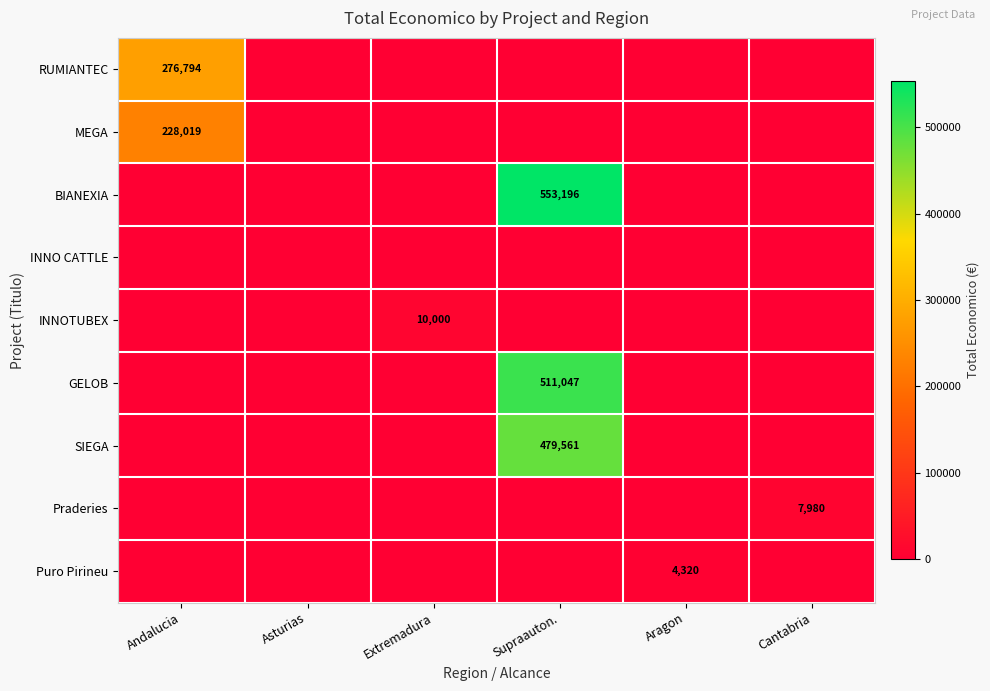

The value of GELOB at Supraauton. is 511047. True or false?

True